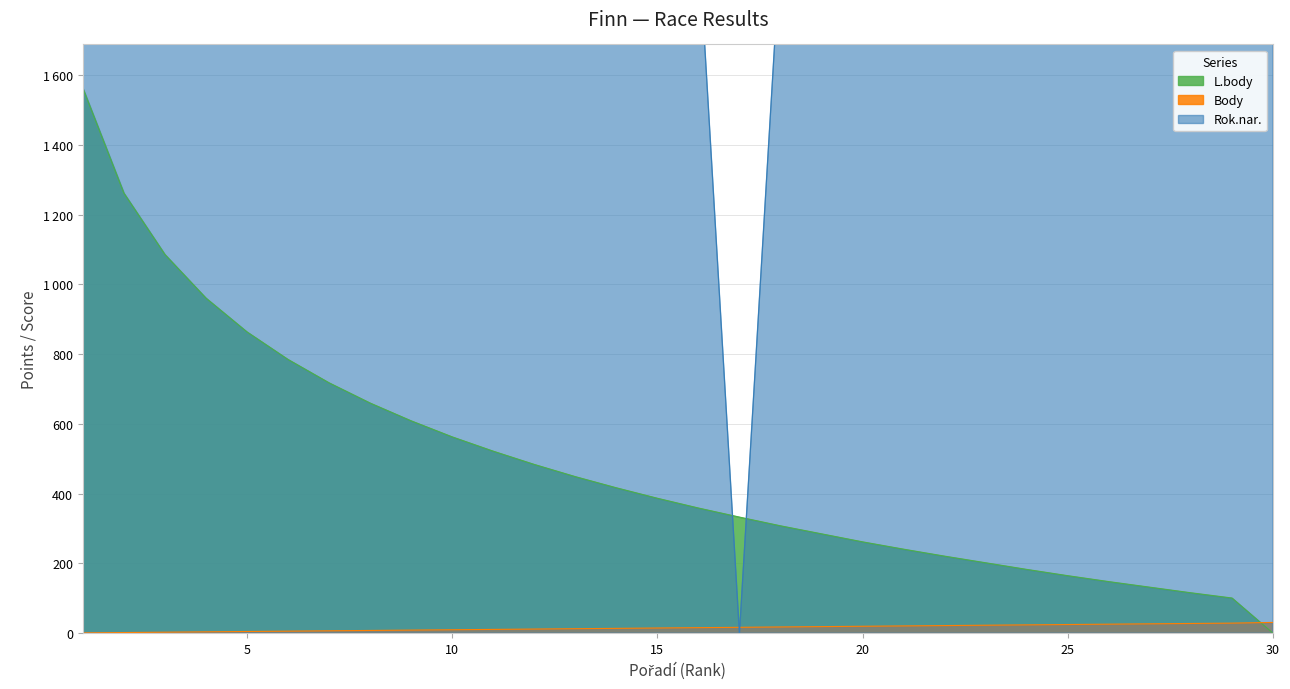

How many intersections are there between Rok.nar. and Body?

2